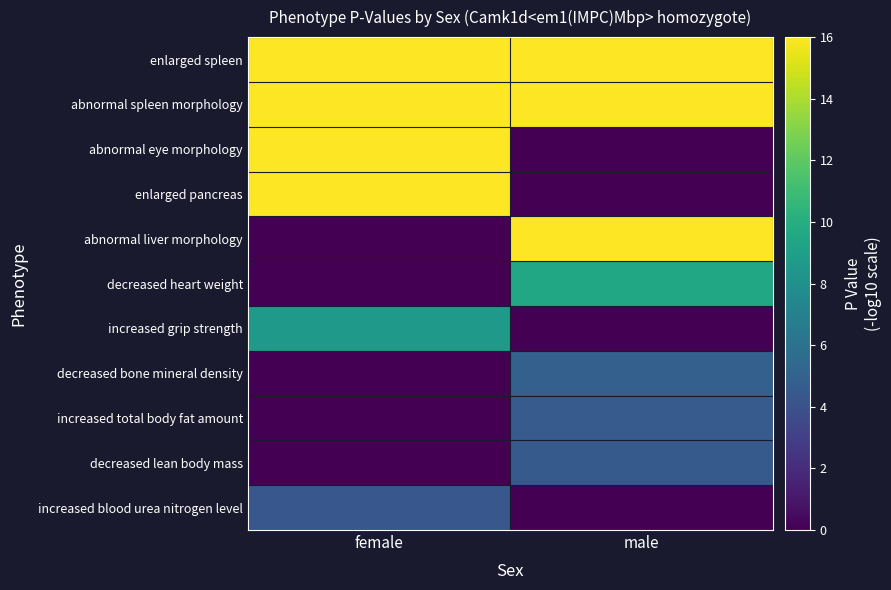

At which category is the sum across all series the highest?

female